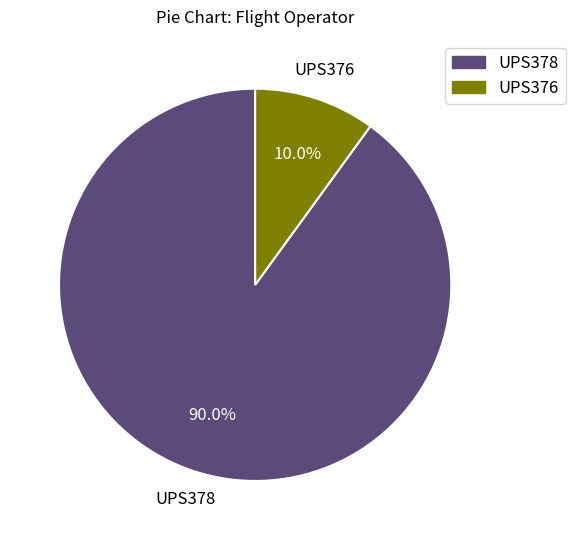

Does UPS376 account for over 50% of the chart?

No